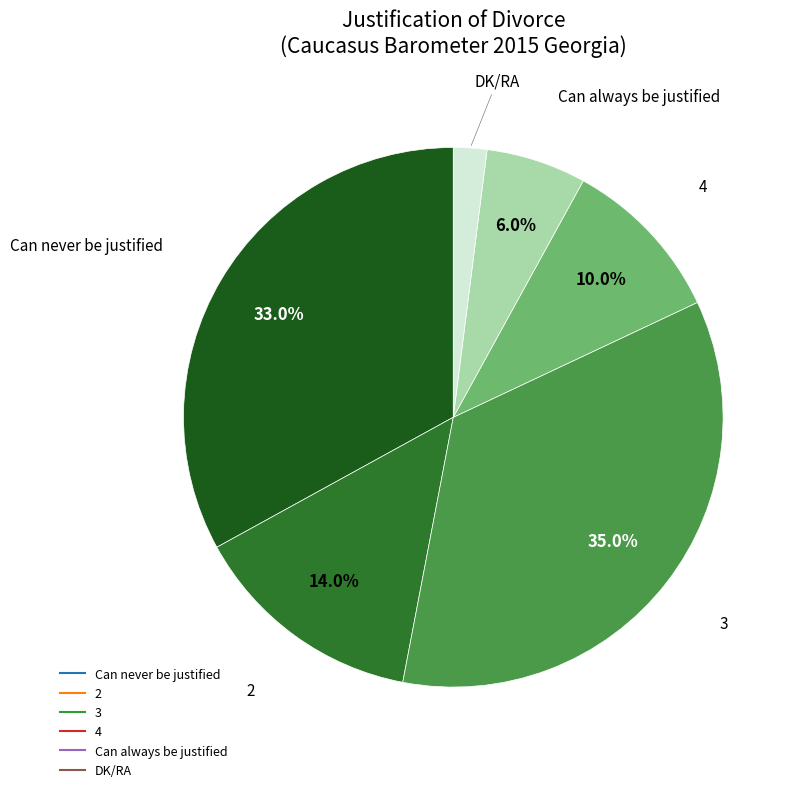

To the nearest percent, what is the average slice percentage?

17%